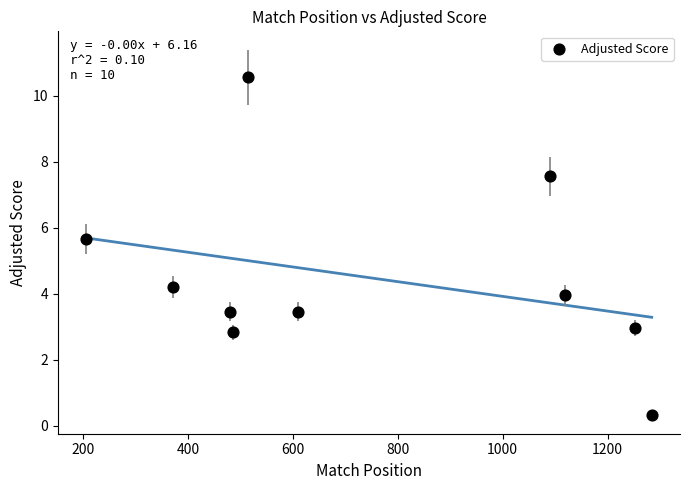

What Y value in the scatter plot is closest to 5?

5.7